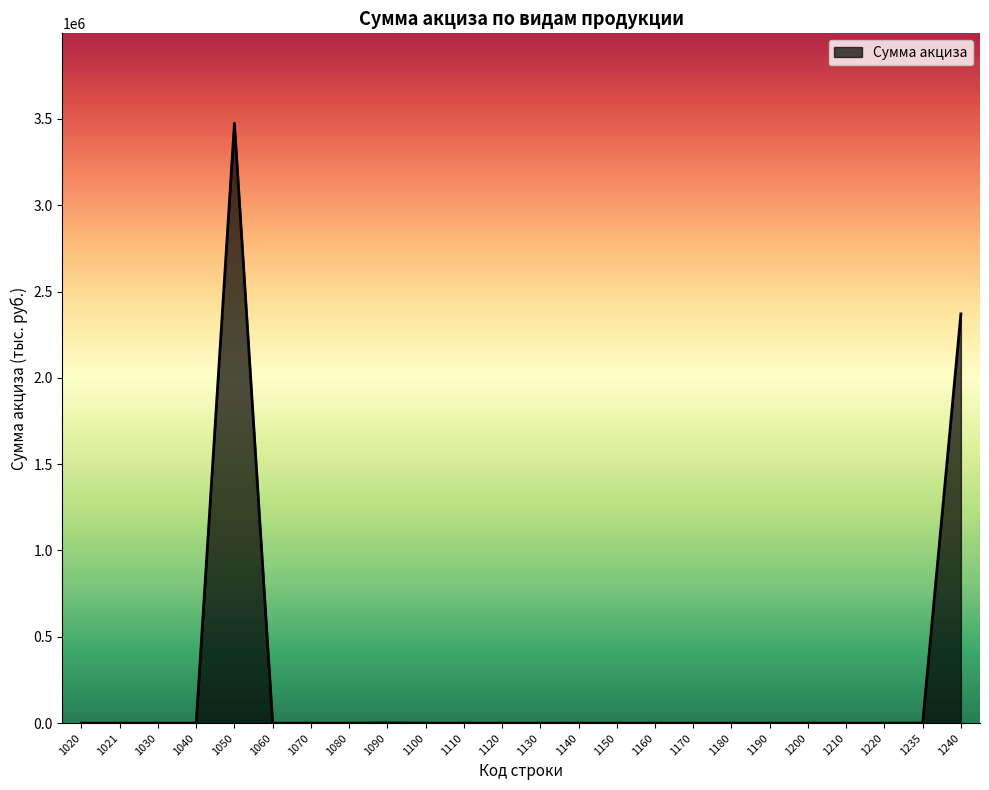

True or false: the data shows 2227971 at 1050.

False